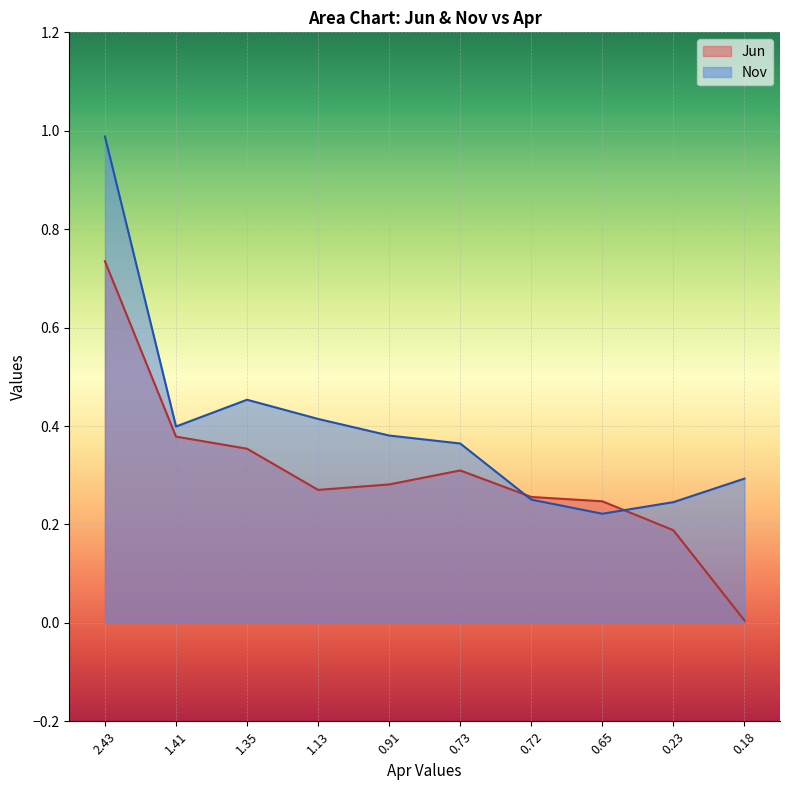

Between 1.35 and 0.65, which series saw the biggest shift?

Nov